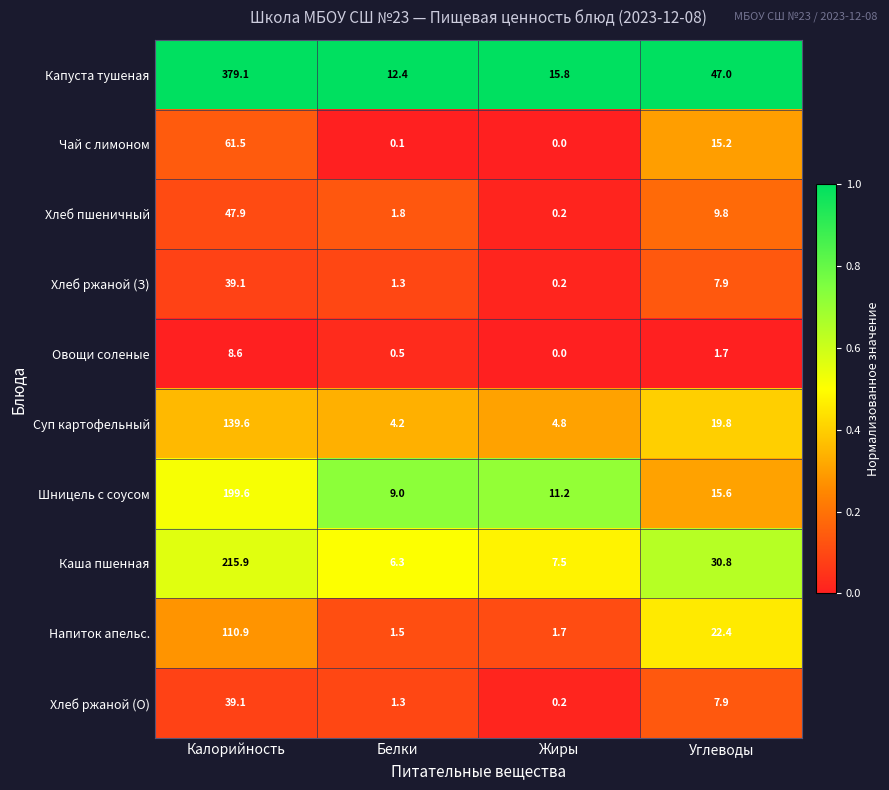

What value does the Капуста тушеная series have at Углеводы?

47.0